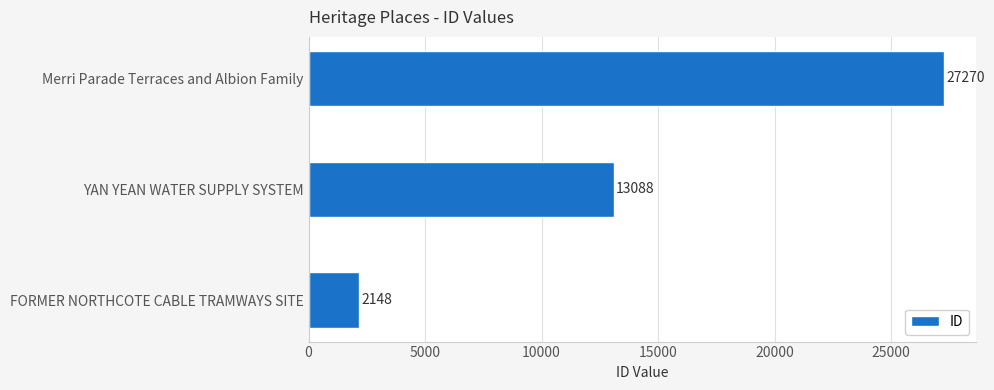

Rank the categories by value from lowest to highest.

FORMER NORTHCOTE CABLE TRAMWAYS SITE, YAN YEAN WATER SUPPLY SYSTEM, Merri Parade Terraces and Albion Family